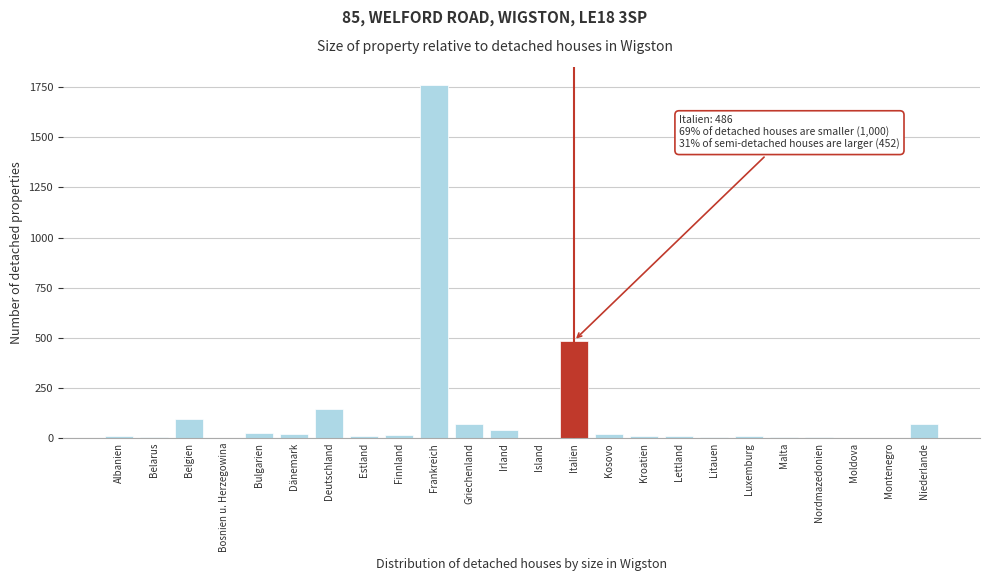

What is the greatest value displayed?

1762